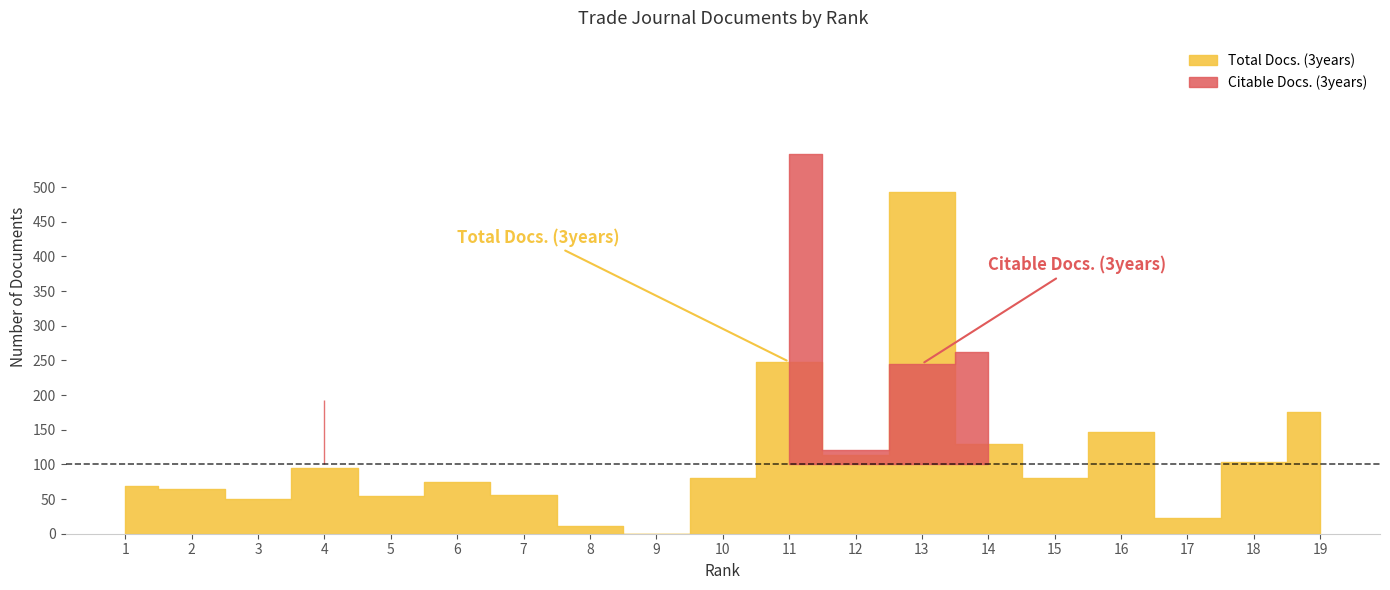

What are all the series names shown in the legend?

Total Docs. (3years), Citable Docs. (3years)